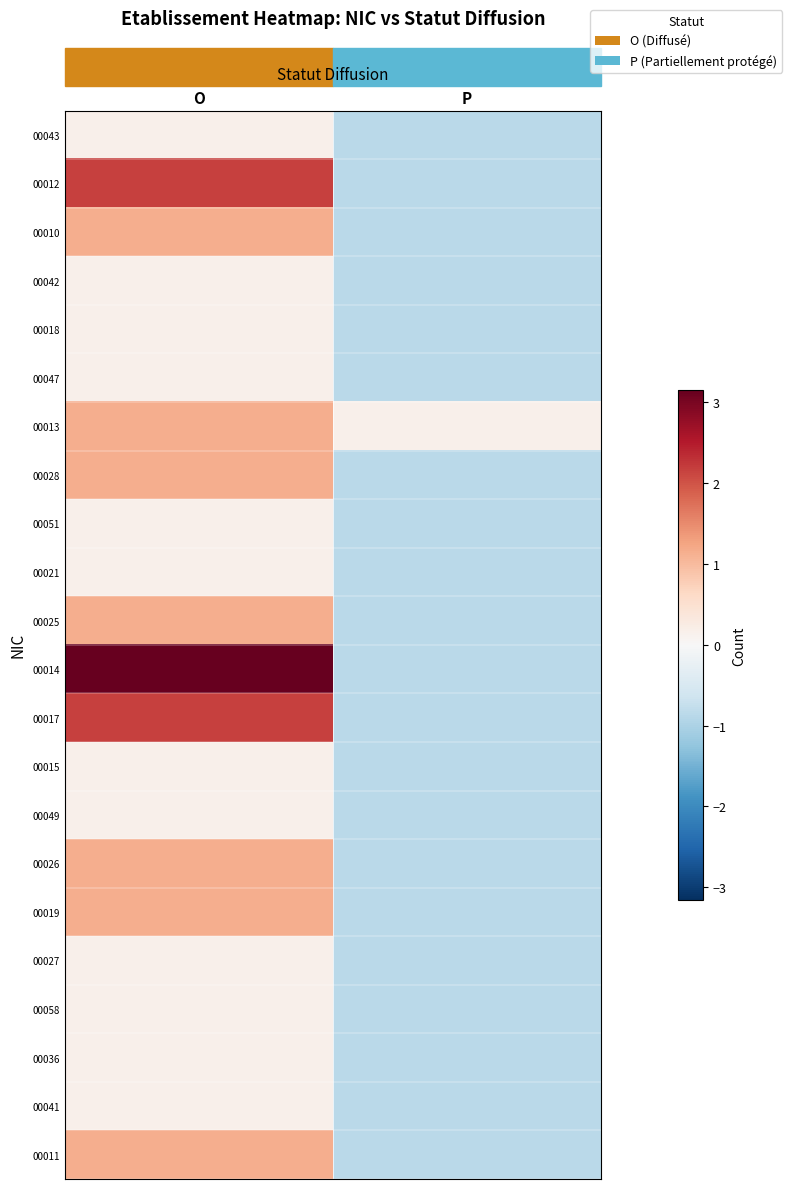

Which series has the largest total across all categories?

00014